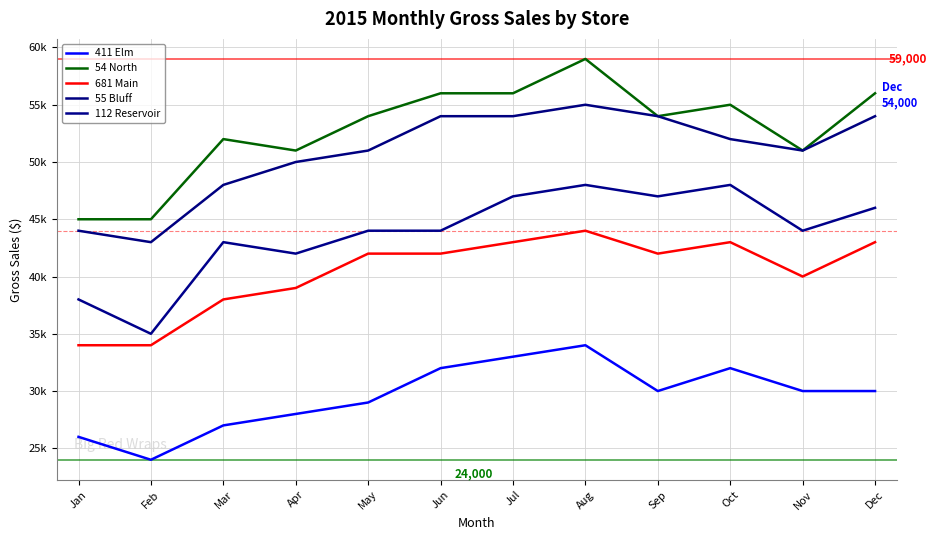

What is the maximum value for 411 Elm?

34000